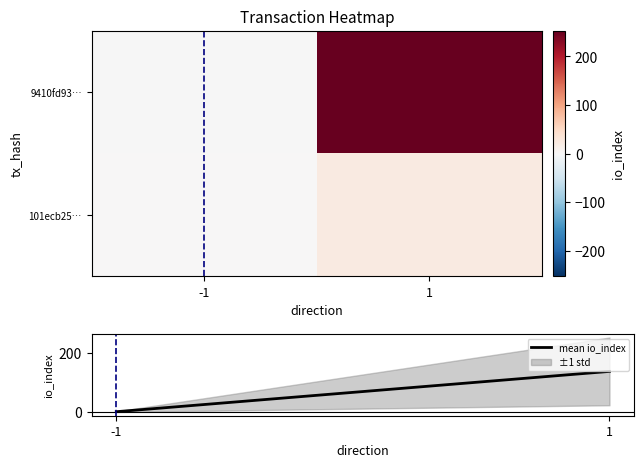

Is the value of 101ecb25… at -1 greater than the value of mean io_index at 1?

No